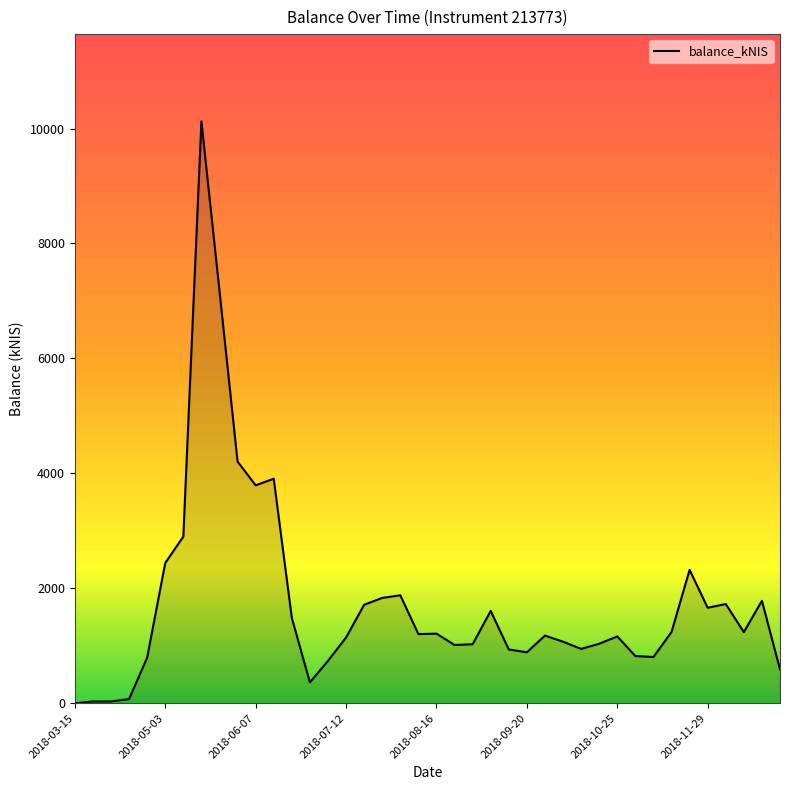

What is the difference between the maximum and minimum values?

10124.4